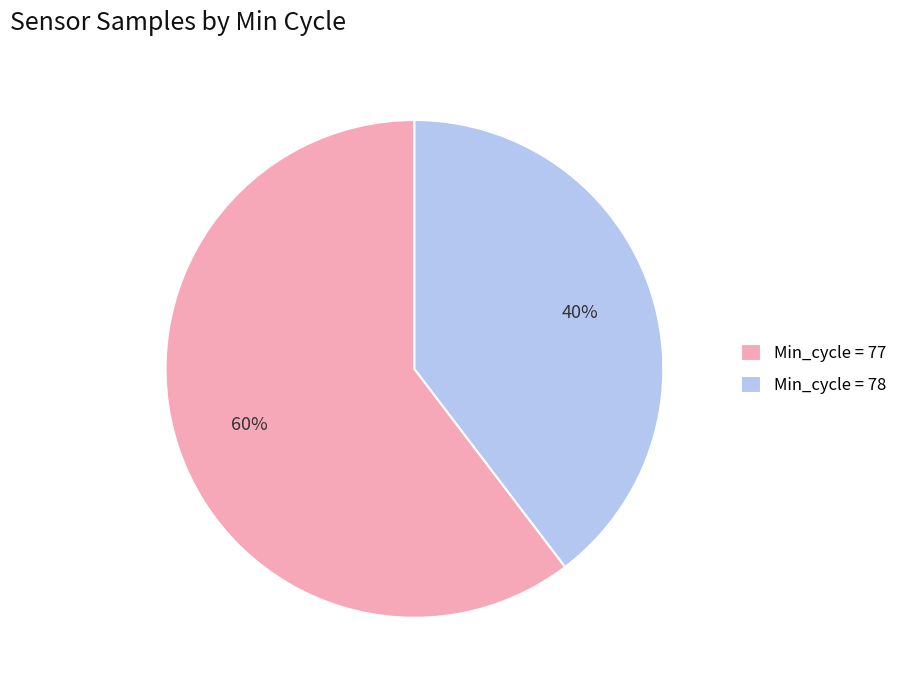

Which slice is the largest?

Min_cycle = 77